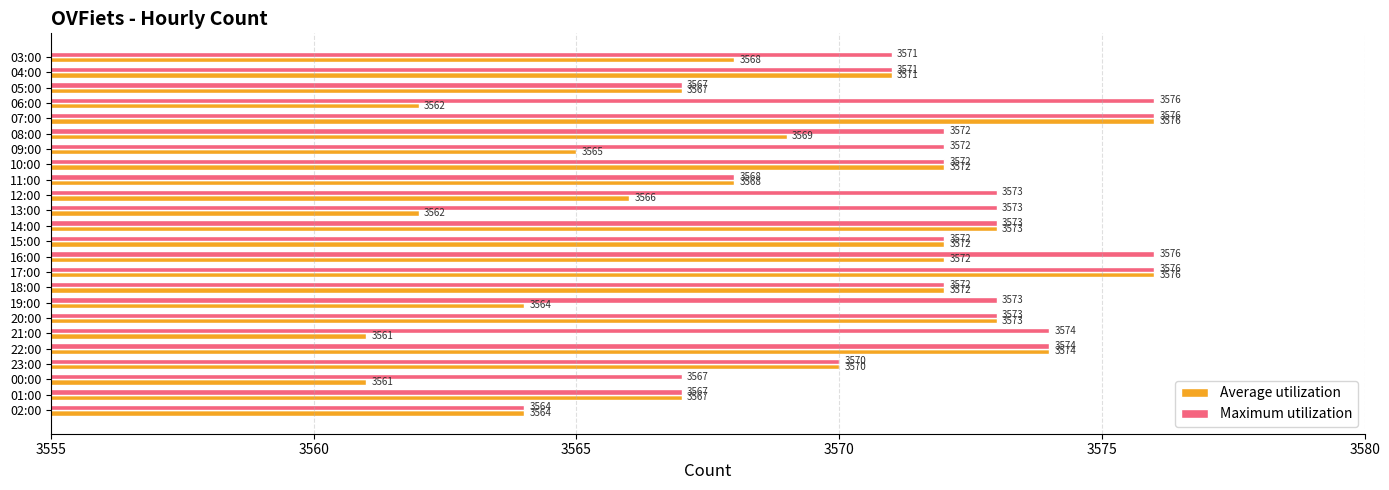

List the series in order of their overall mean, lowest first.

Average utilization, Maximum utilization